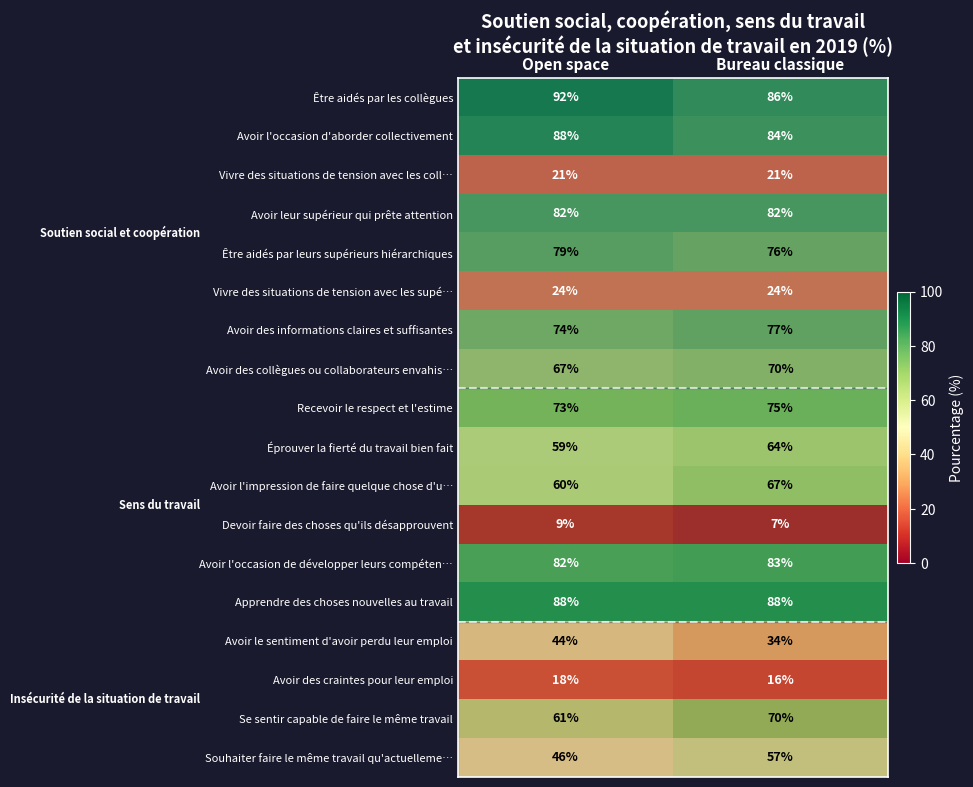

Which series has the largest range (max minus min)?

Souhaiter faire le même travail qu'actuelleme…